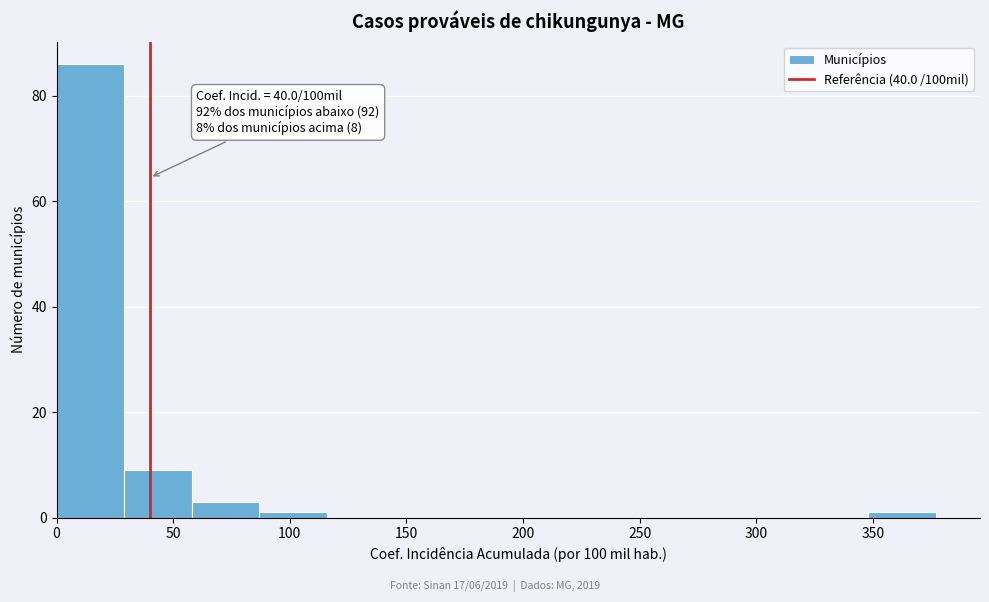

Which range on the x-axis has the tallest bar?

0 to 29